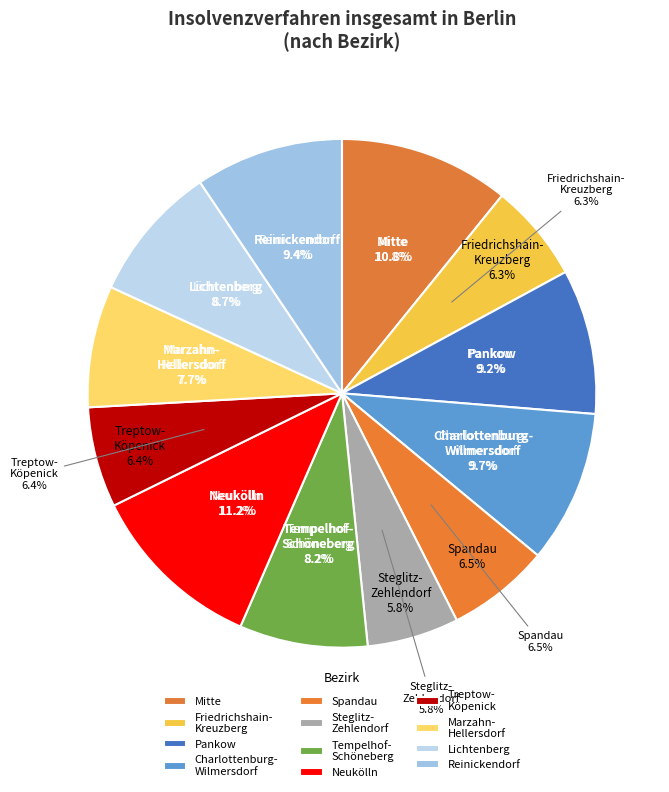

Is the sum of Neukölln and Marzahn-
Hellersdorf greater than half?

No